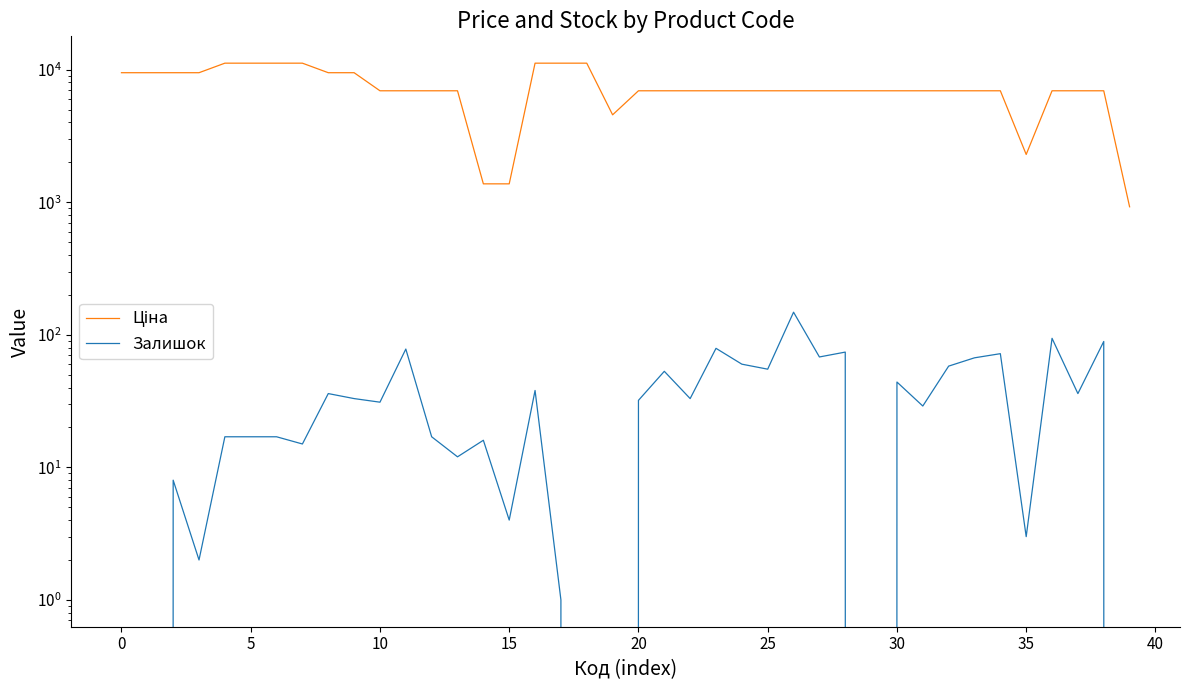

What is the label of the 23rd point from the left?

22